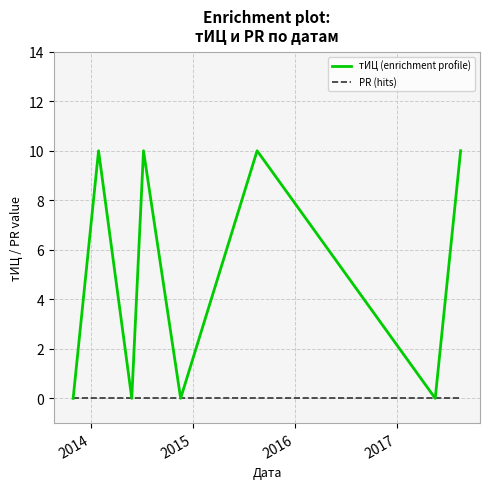

What is the greatest value displayed?

10